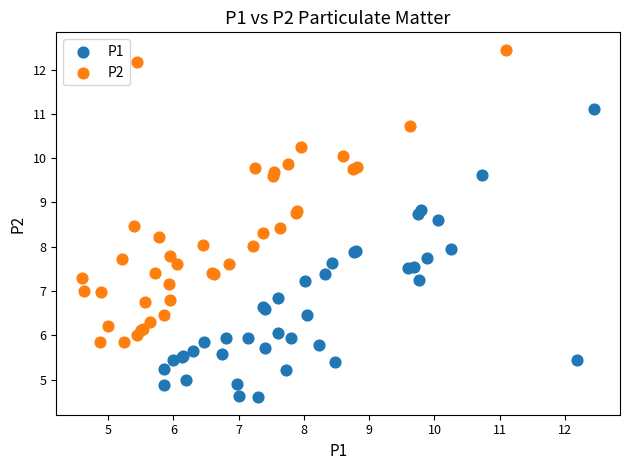

Which series has the largest Y range (max minus min)?

P2